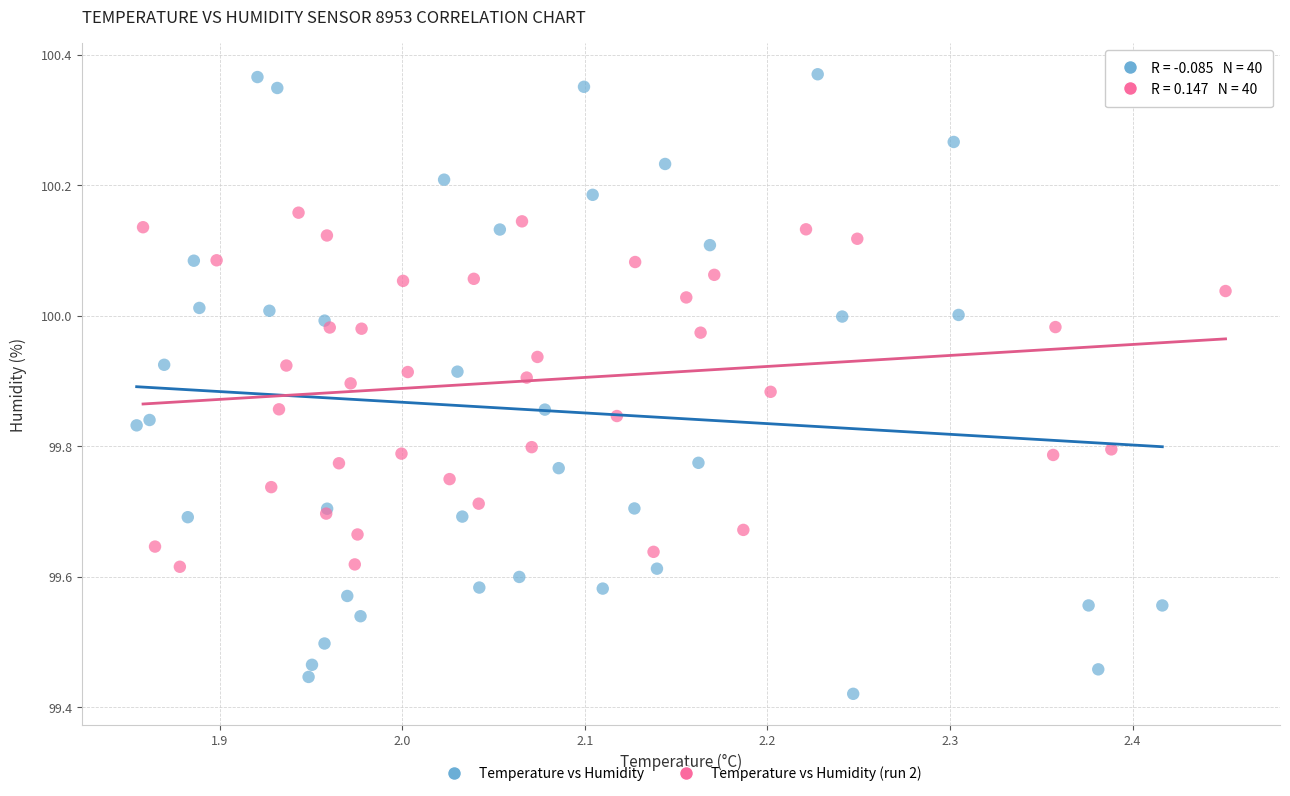

Which series reaches the minimum Y coordinate?

Temperature vs Humidity